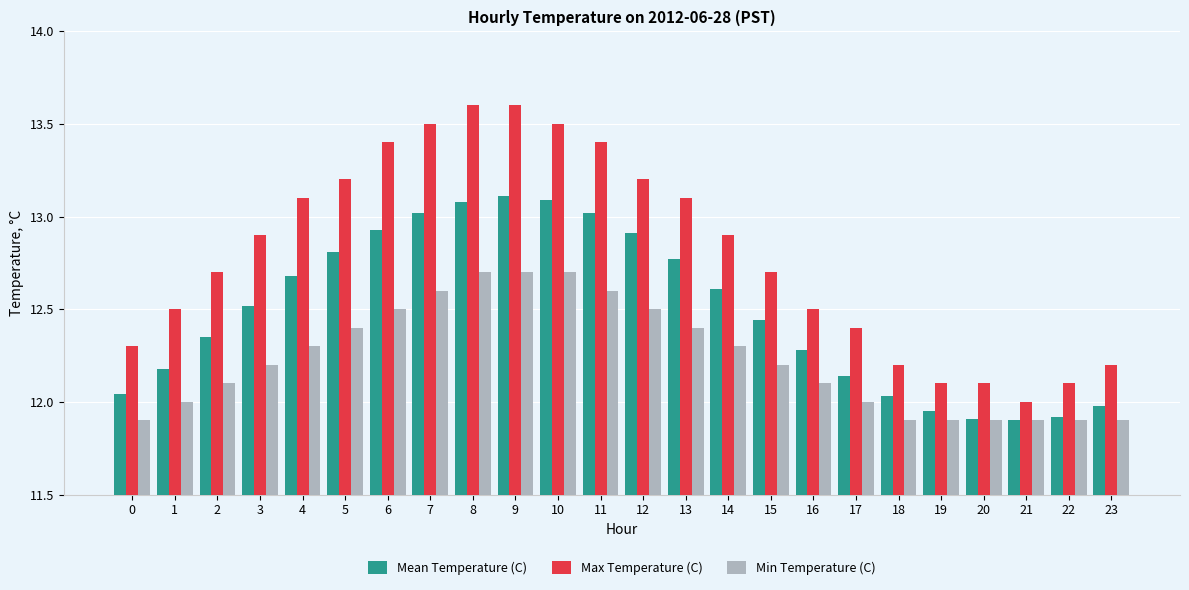

What is the total value across all series at 9?

39.4